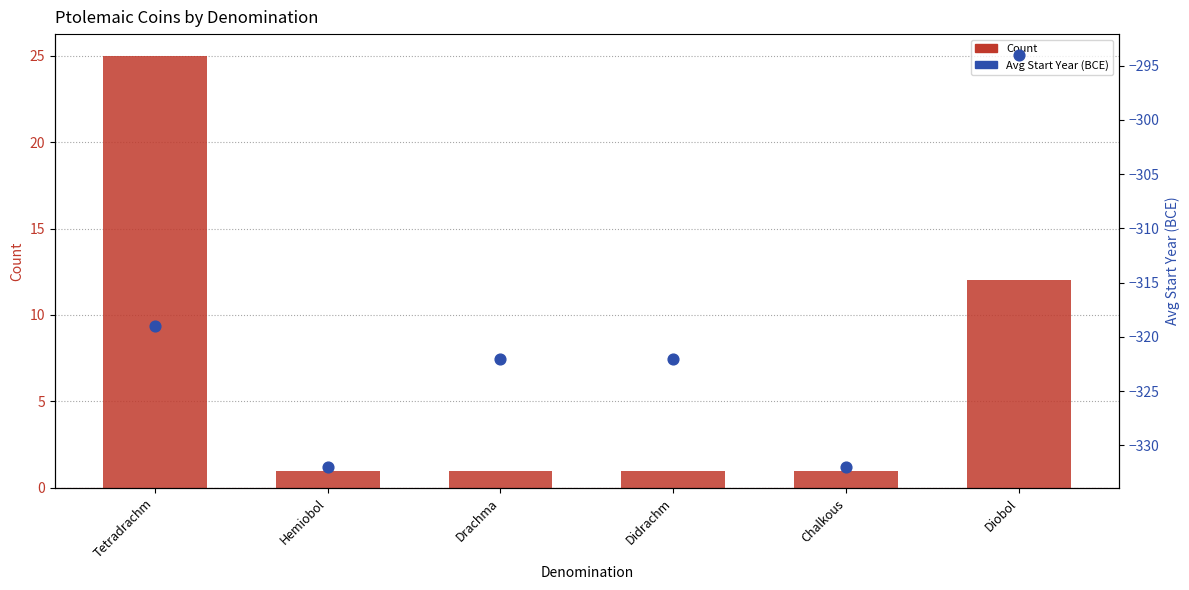

What are all the series names shown in the legend?

Count, Avg Start Year (BCE)